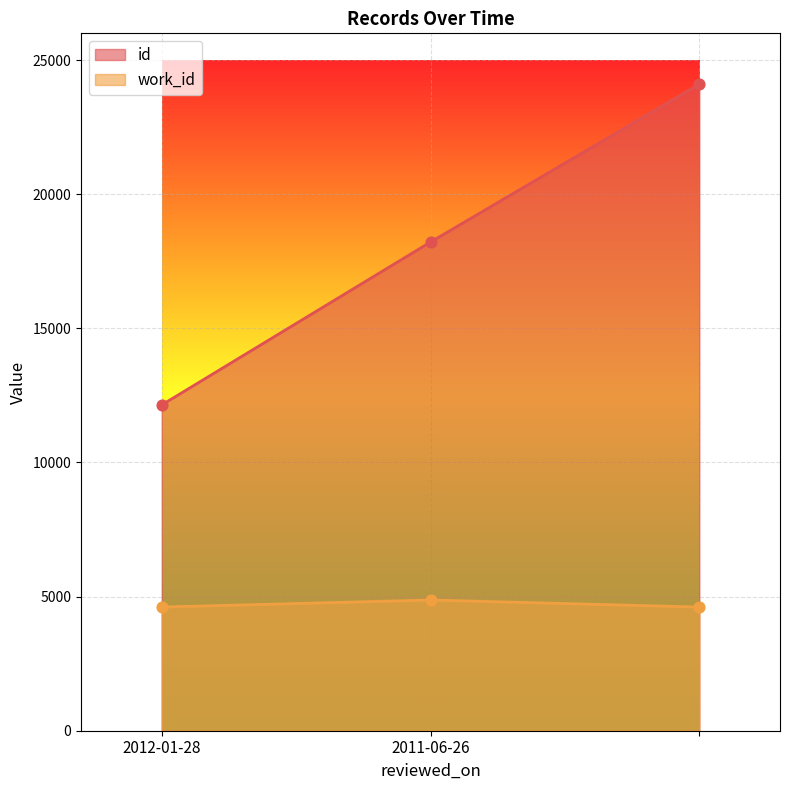

Which series reaches the maximum Y coordinate?

id